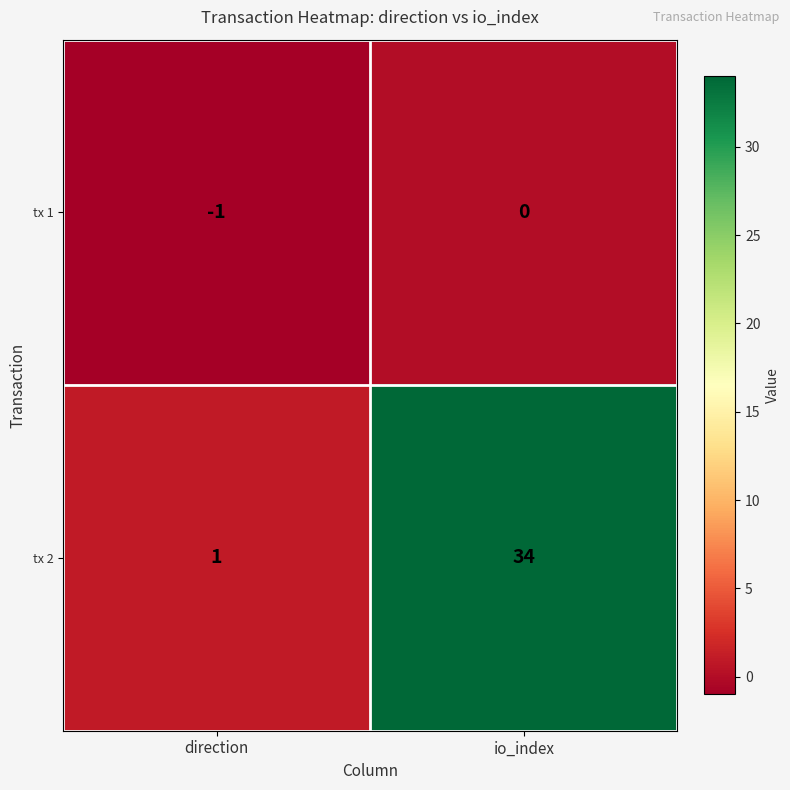

How many data points does each series have?

2